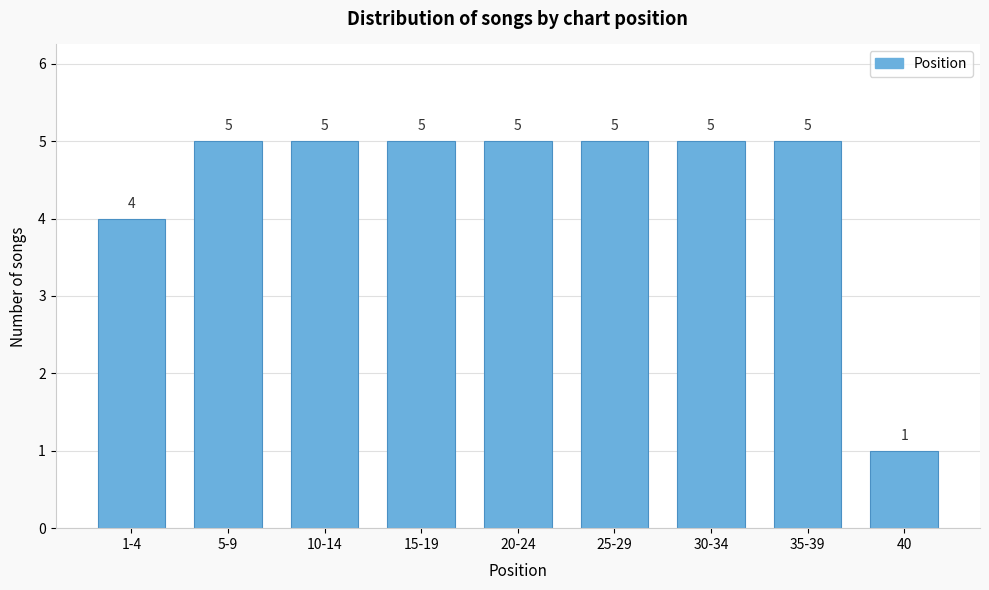

Reading left to right, transcribe all the data shown in this chart.

4	5	5	5	5	5	5	5	1